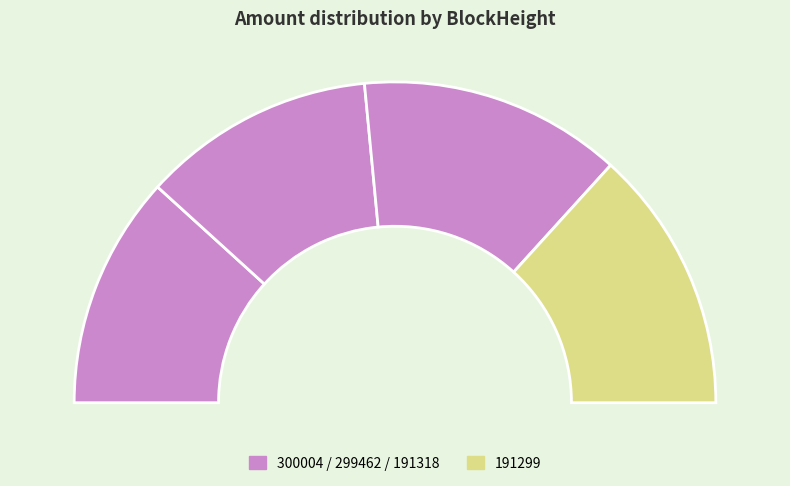

How many segments does this pie chart have?

4